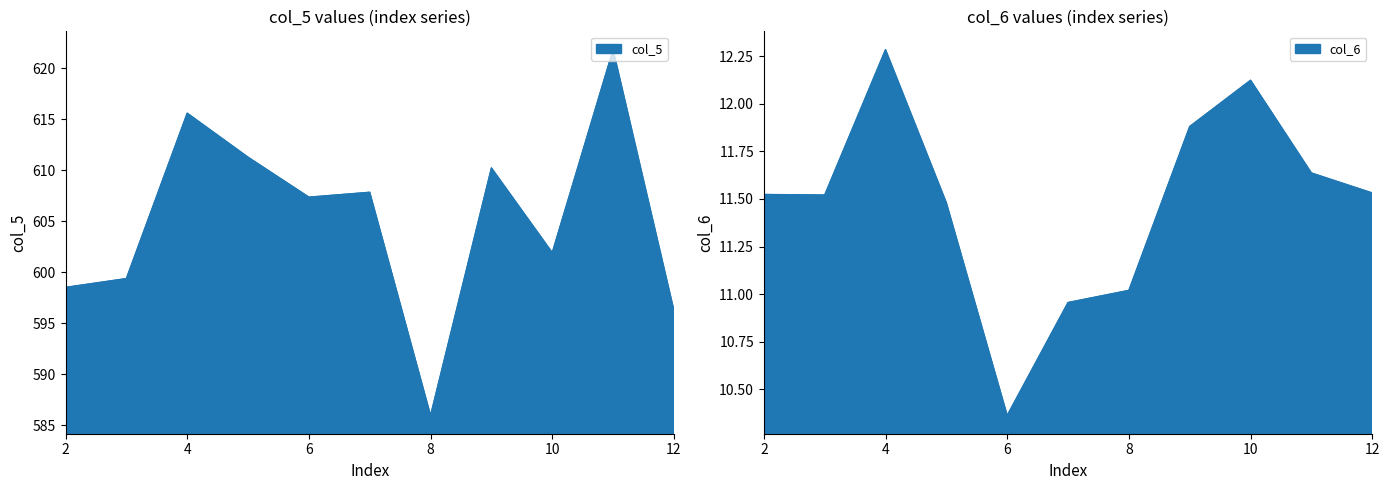

Is the value of col_5 at 6 greater than the value of col_6 at 4?

Yes